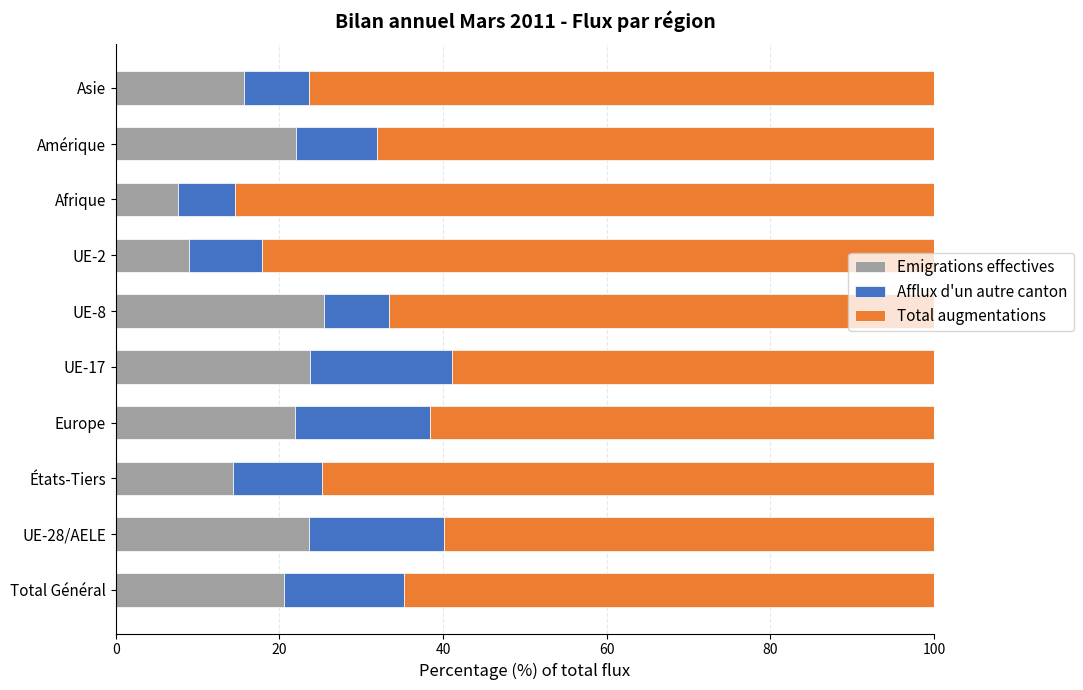

Is it true that Emigrations effectives equals 10.2 at Amérique?

False